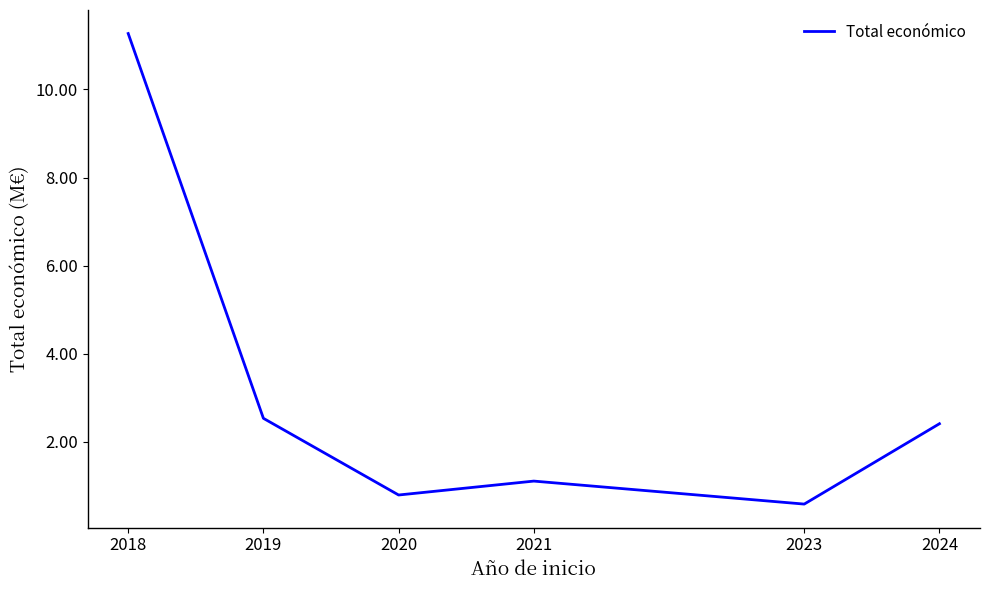

Count the number of data series in this chart.

1